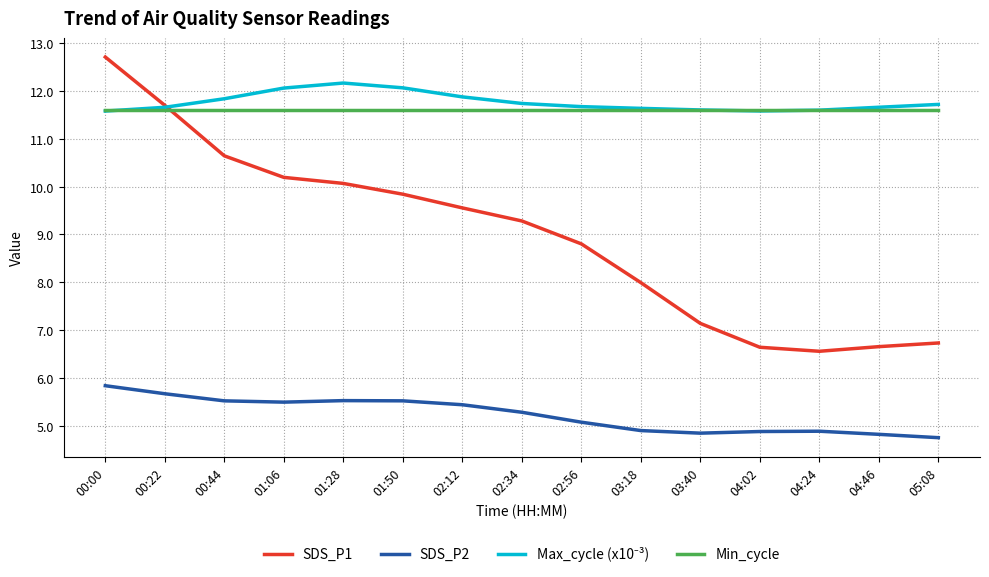

What is the sum of all Min_cycle values?

174.0